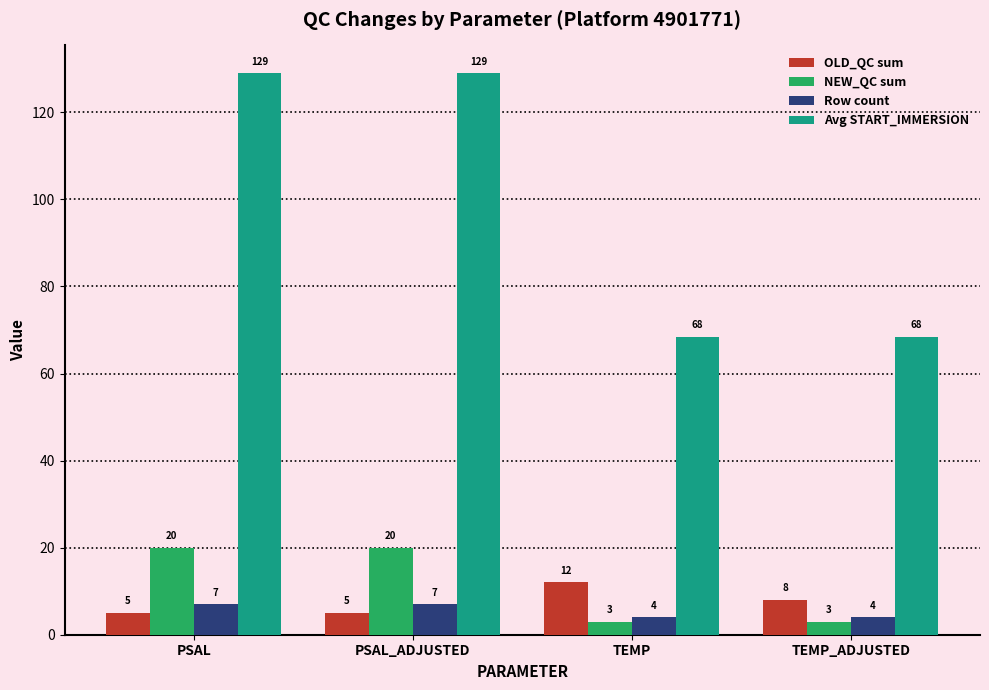

Which series has the largest total across all categories?

Avg START_IMMERSION